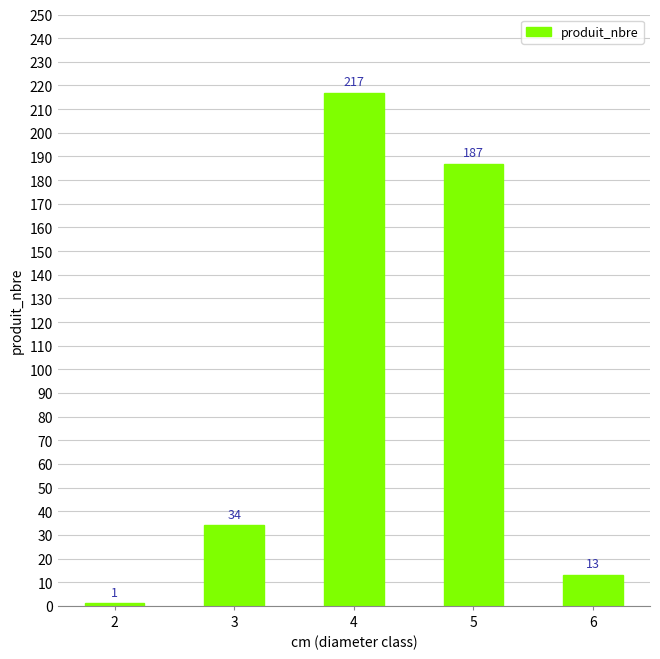

The chart shows a value of 46 at 3. True or false?

False